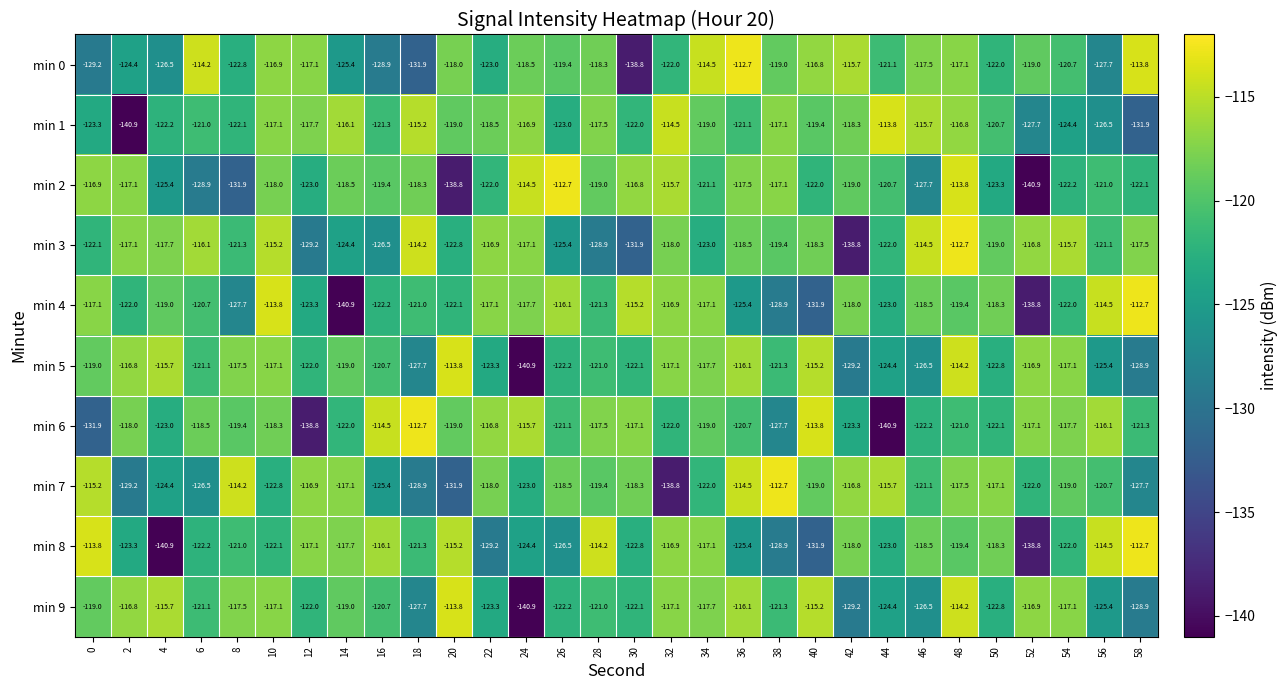

What is the spread (max minus min) of values at 34?

8.5